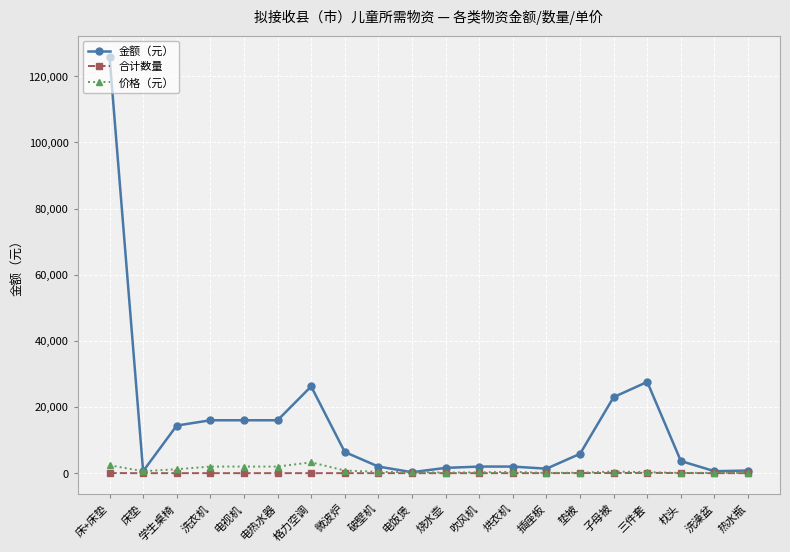

What is the label of the 10th point from the right?

烧水壶